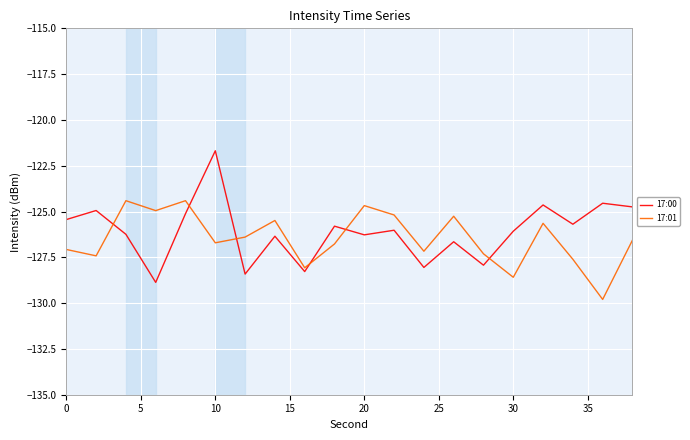

Which series has the widest spread of values?

17:00